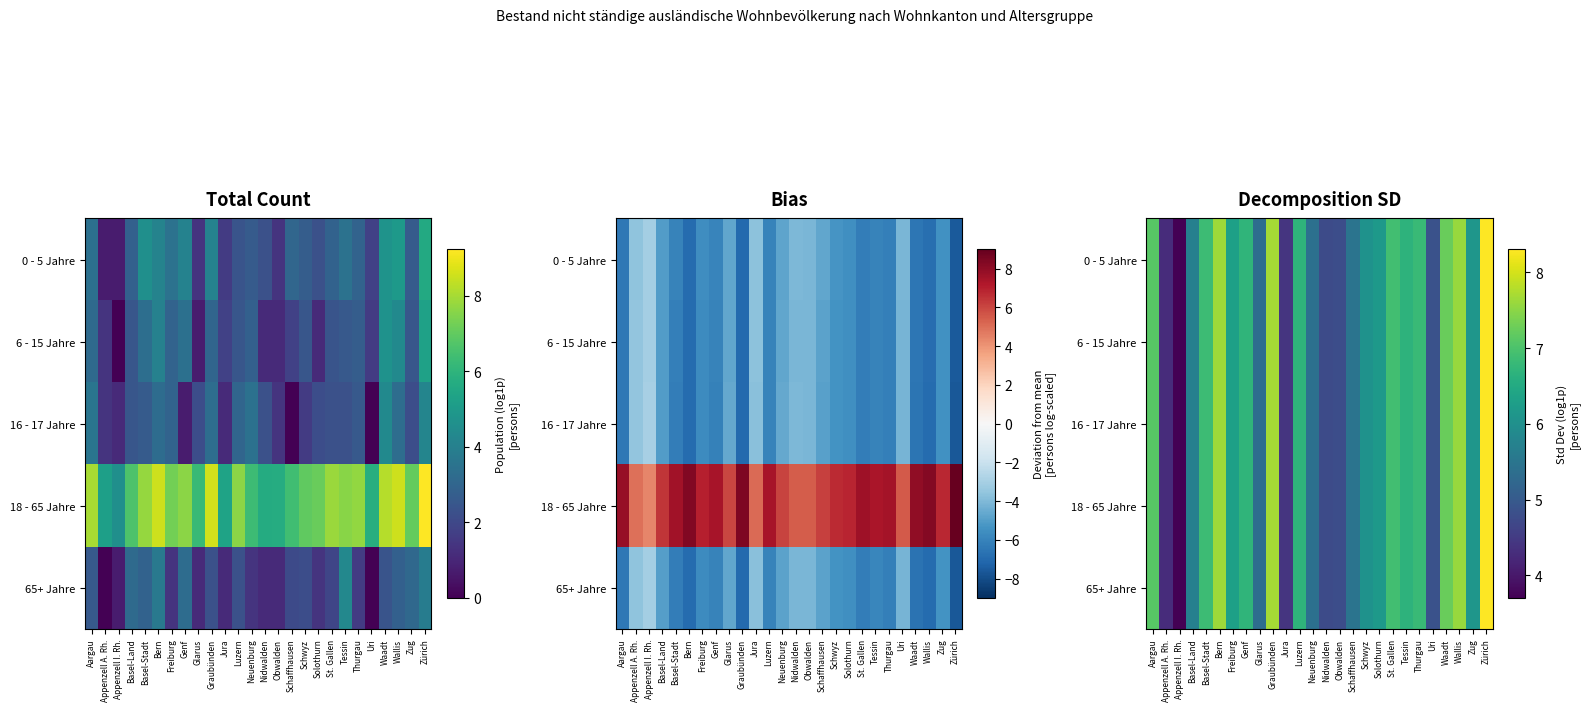

True or false: 65+ Jahre has a value of 7.7 at Graubünden.

True